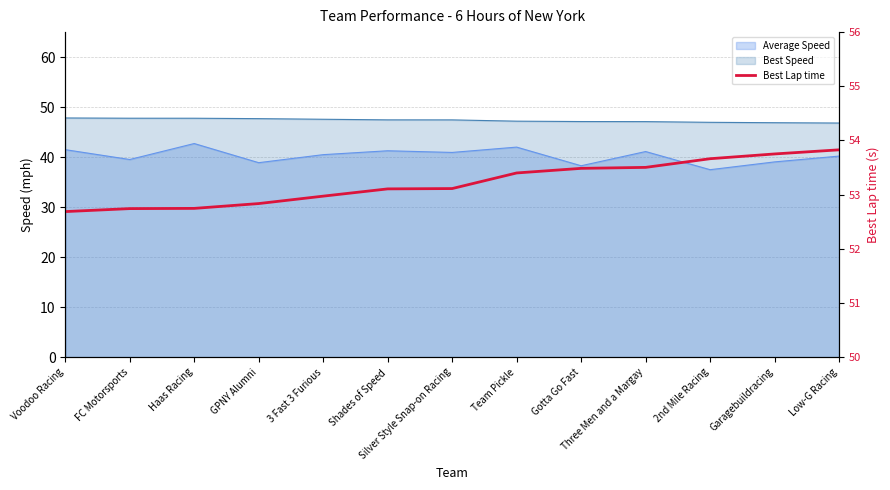

What is the maximum value shown in the chart?

53.8